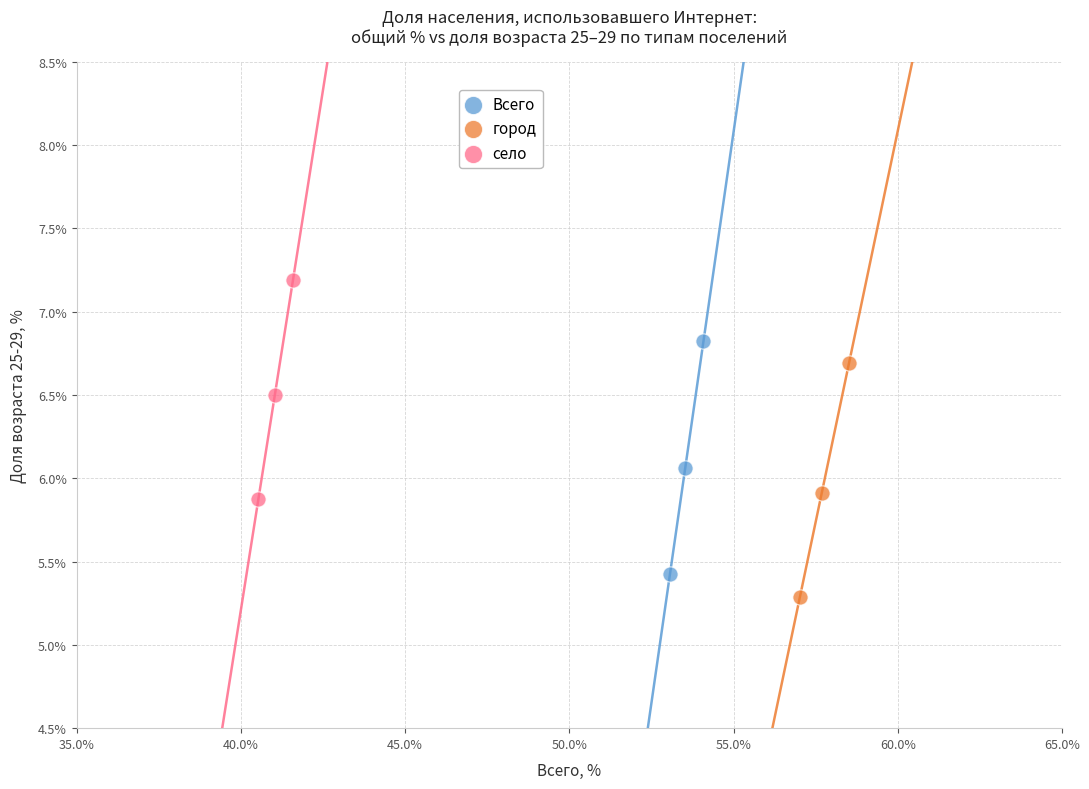

Which series has the widest spread of Y values?

город